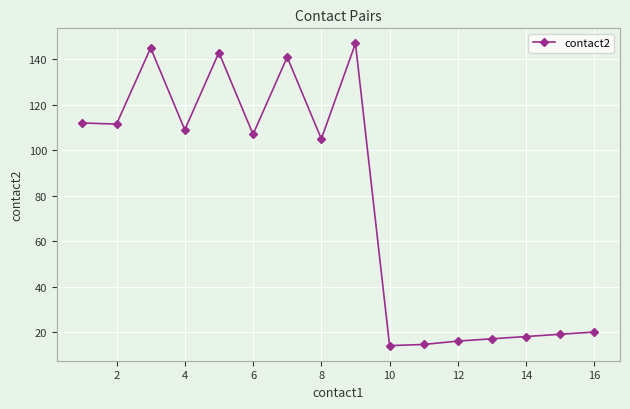

What is the maximum value shown in the chart?

147.0